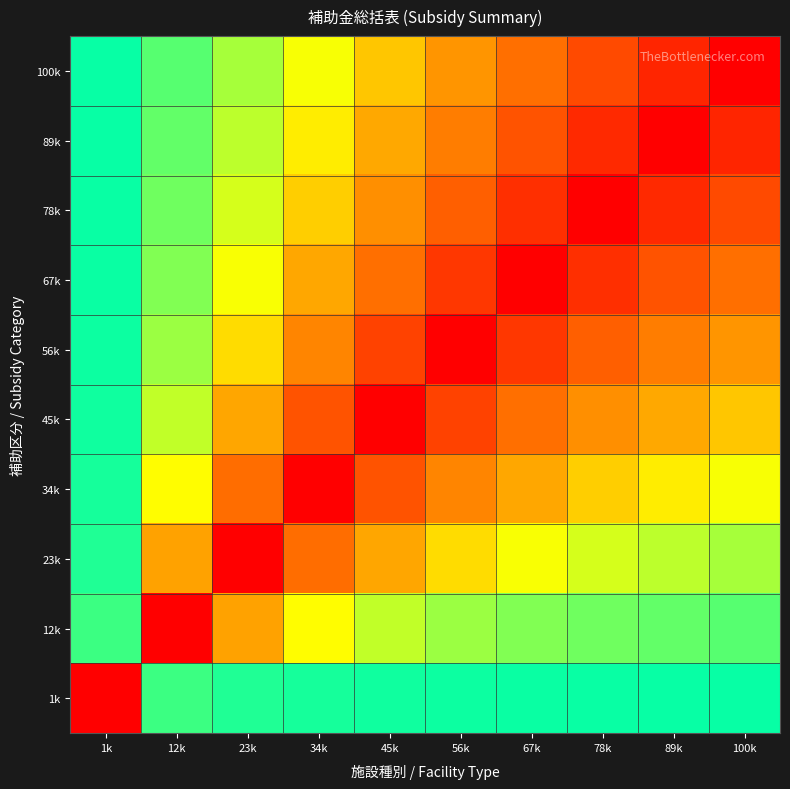

Rank the series by their maximum value, from highest to lowest.

100k, 89k, 78k, 67k, 56k, 45k, 34k, 23k, 12k, 1k